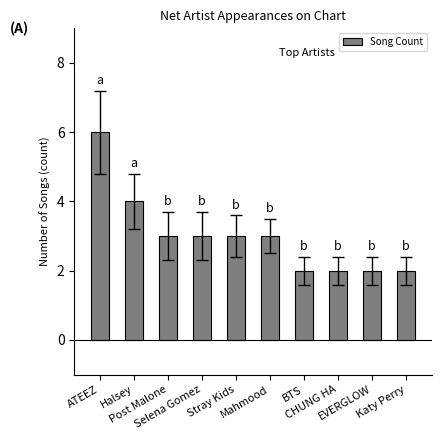

What is the change in value from Stray Kids to Katy Perry?

-1